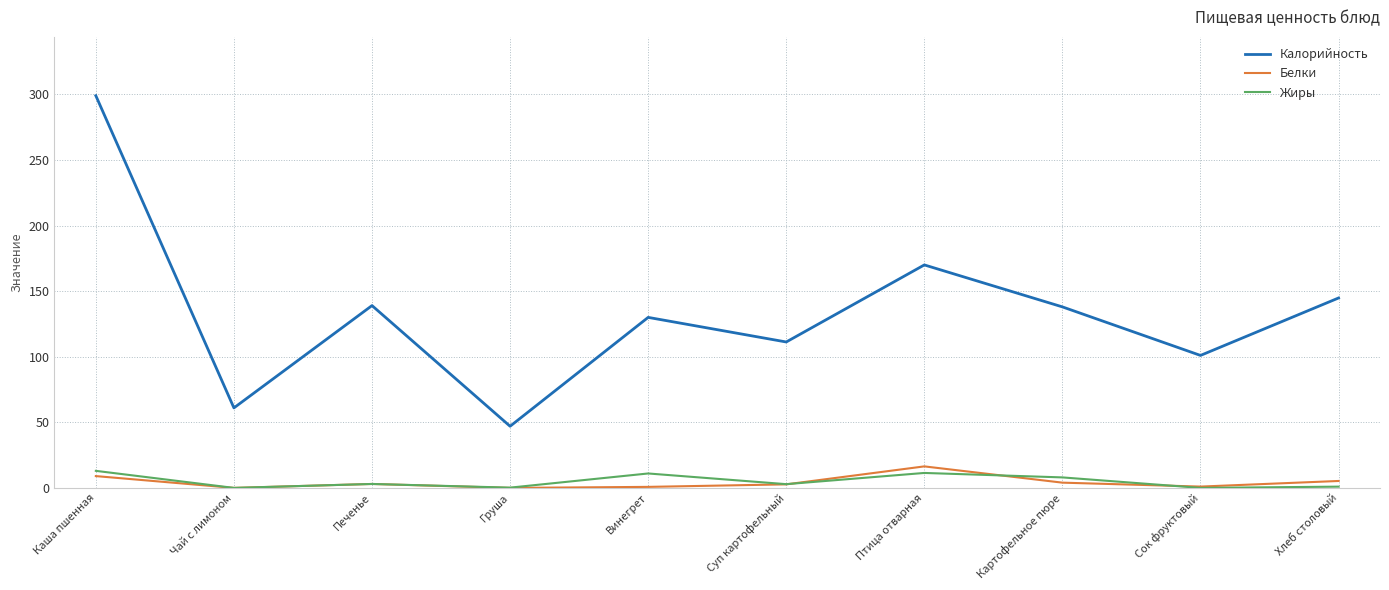

In Белки, how many points are higher than both neighbors (excluding endpoints)?

2